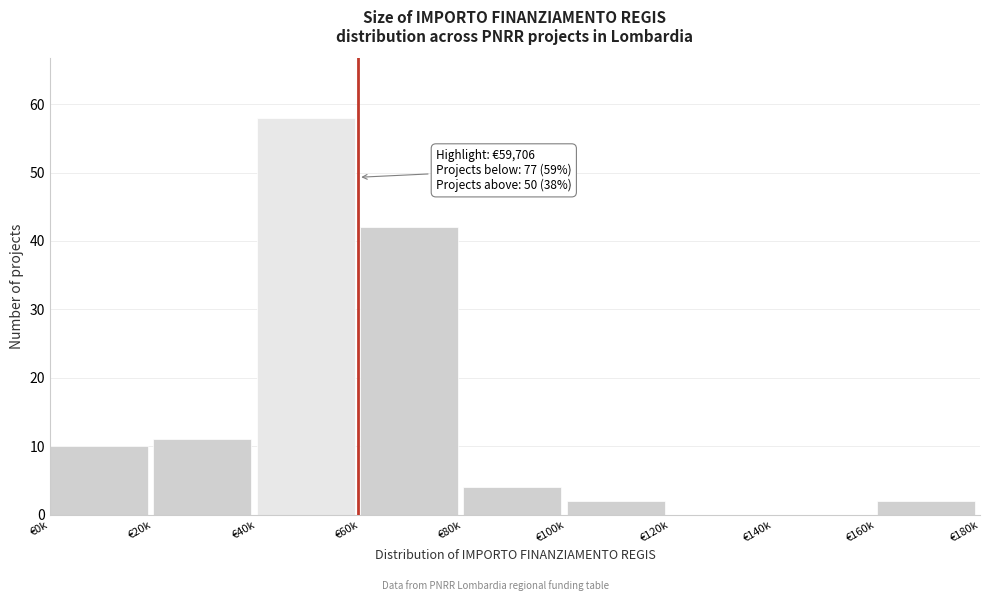

Reading left to right, transcribe all the data shown in this chart.

€0k=10	€20k=11	€40k=58	€60k=42	€80k=4	€100k=2	€120k=0	€140k=0	€160k=2